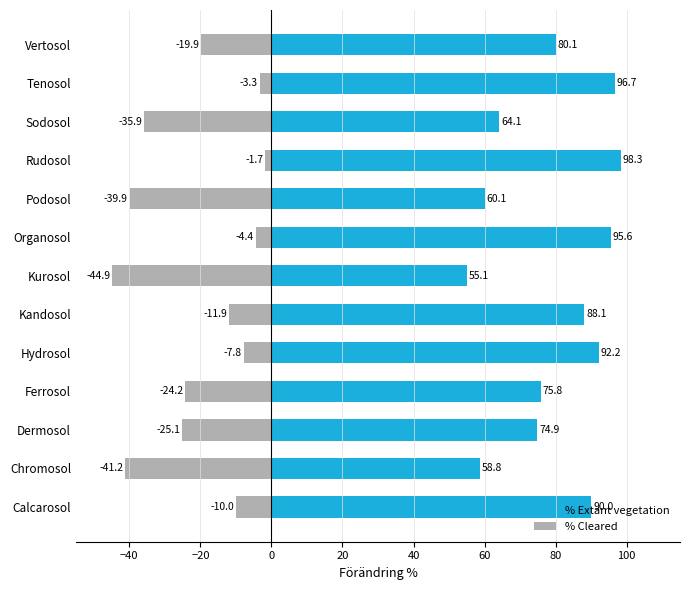

What is the average value of the % Extant vegetation series?

79.2